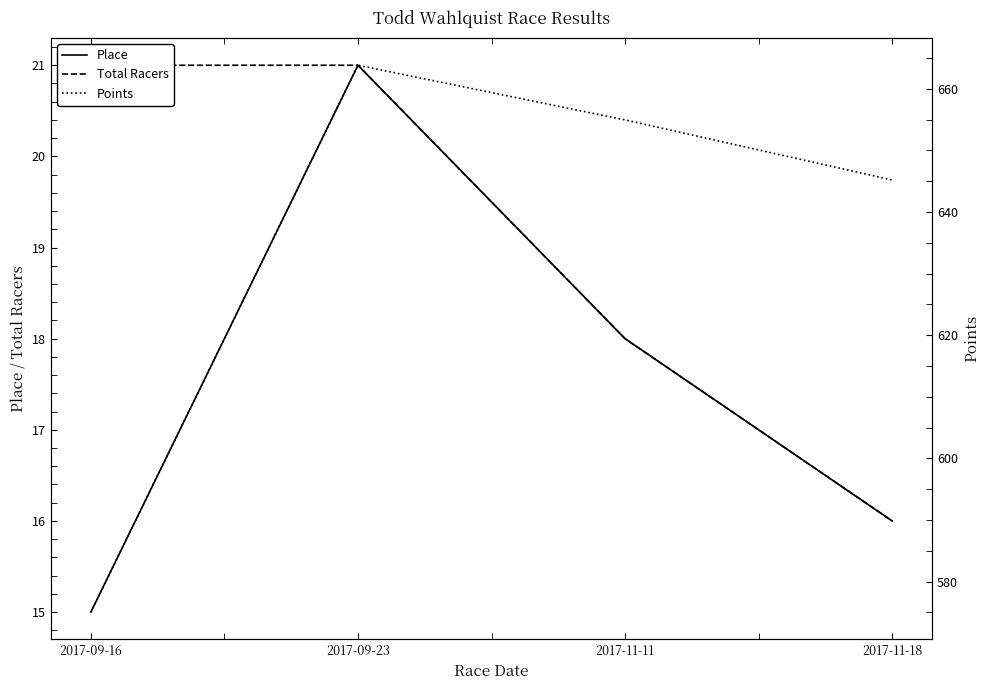

What is the difference between the second highest and second lowest values in the Points series?

9.8